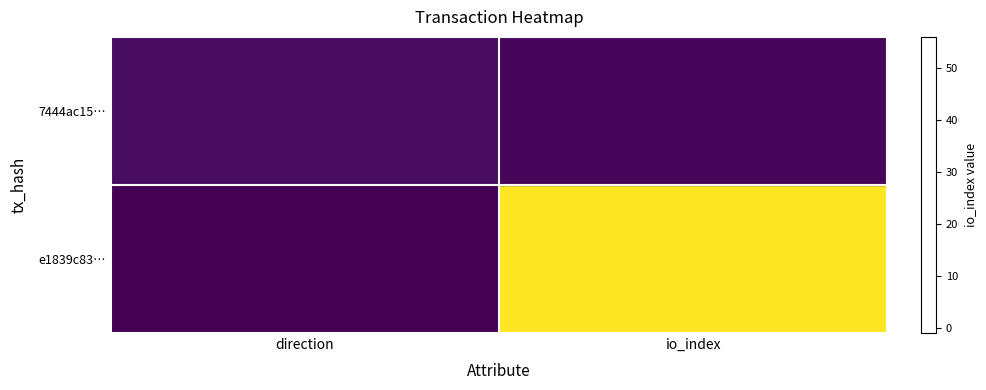

At how many categories does at least one series exceed 13?

1